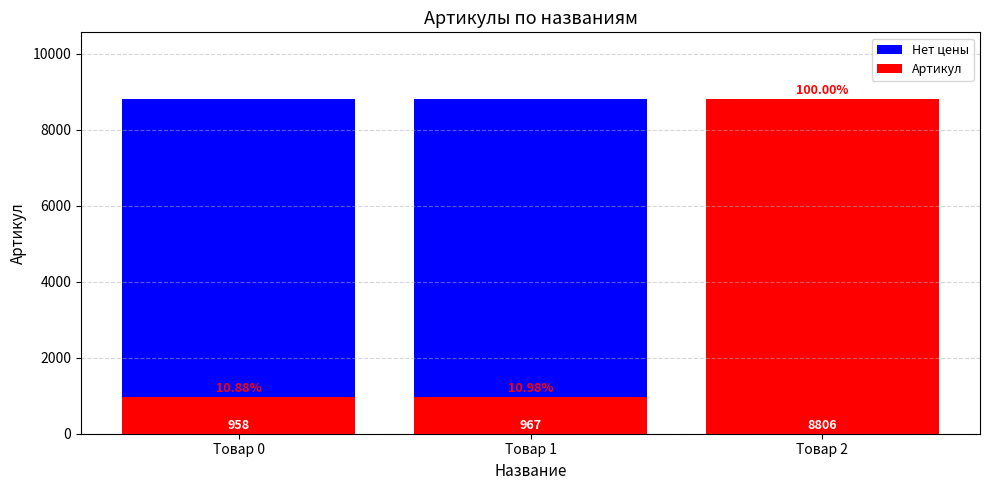

Which category has the lowest value in the Нет цены series?

Товар 0